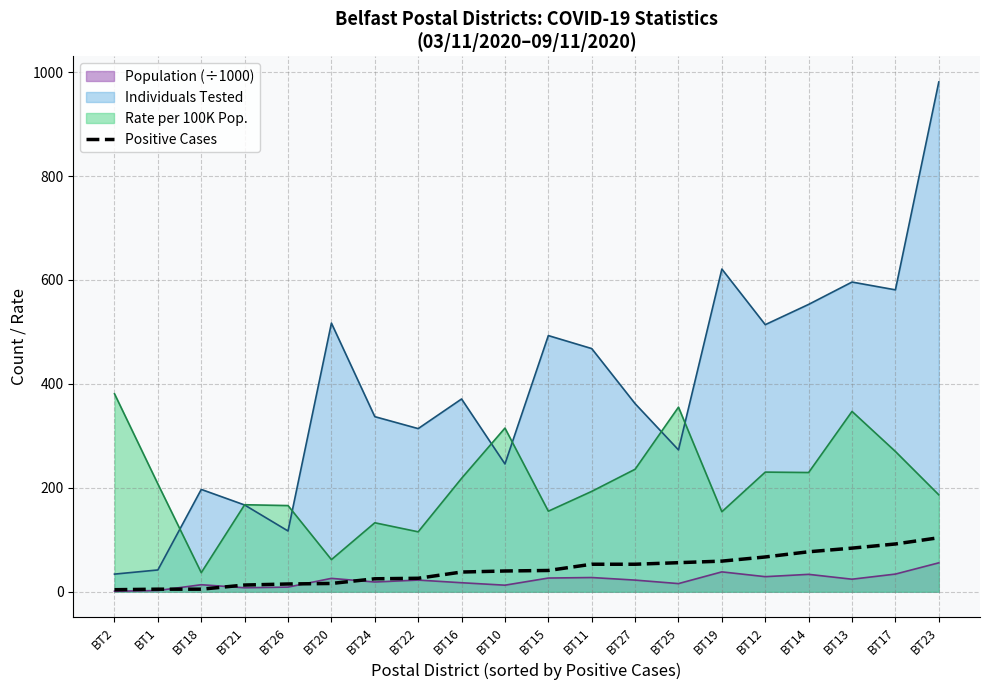

At which category does the chart reach its peak across all series?

BT23